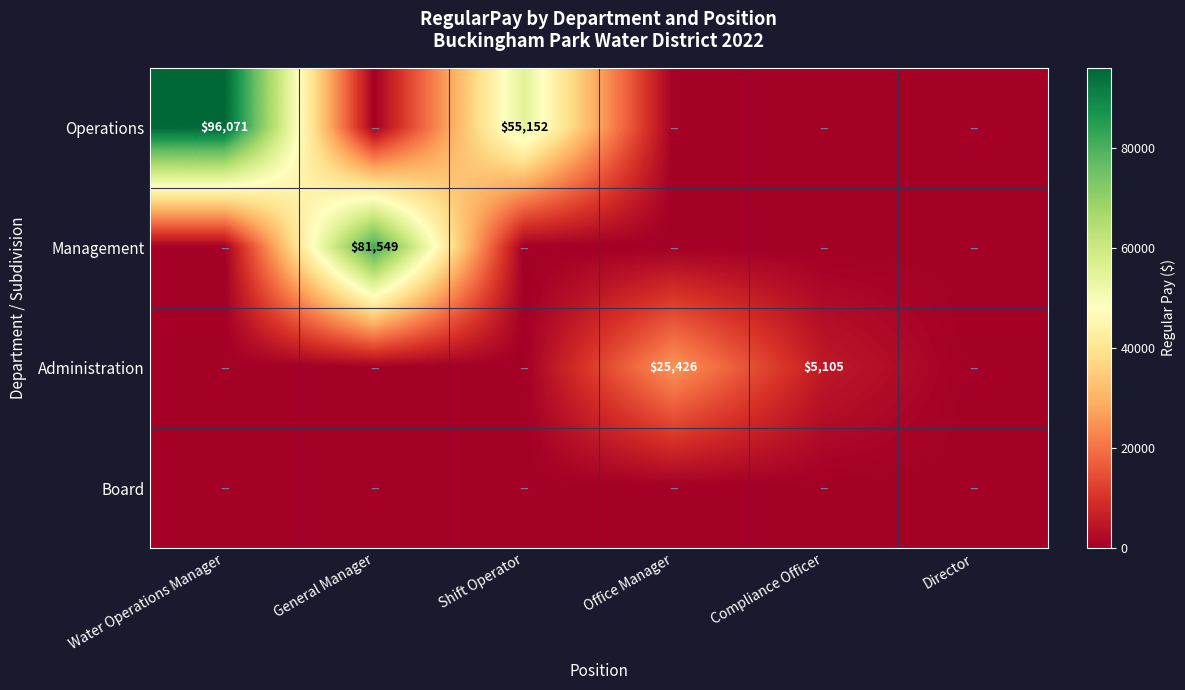

How many categories are shown in the chart?

6